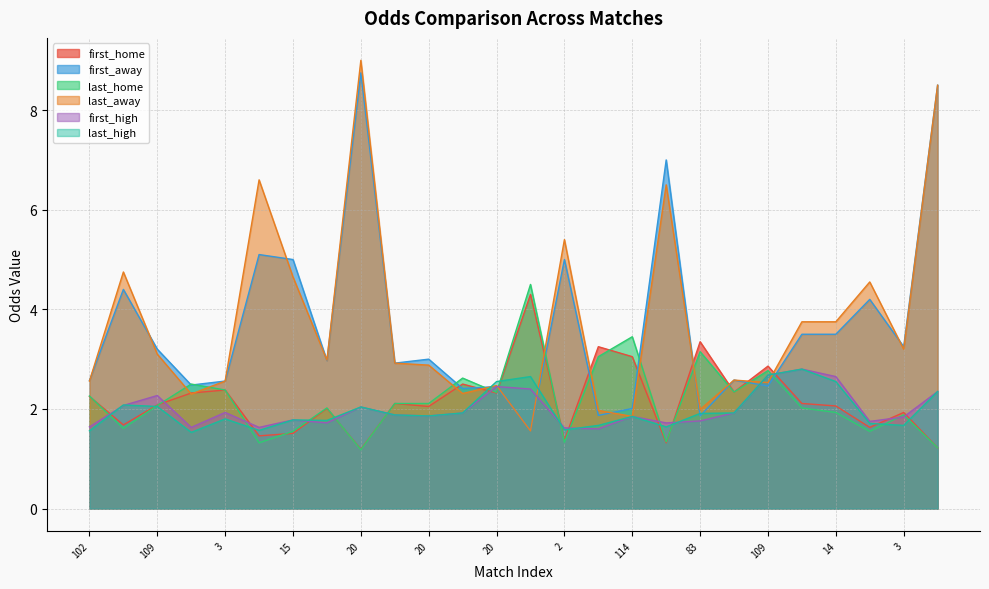

Which series changed the most between 21 and 109?

first_high